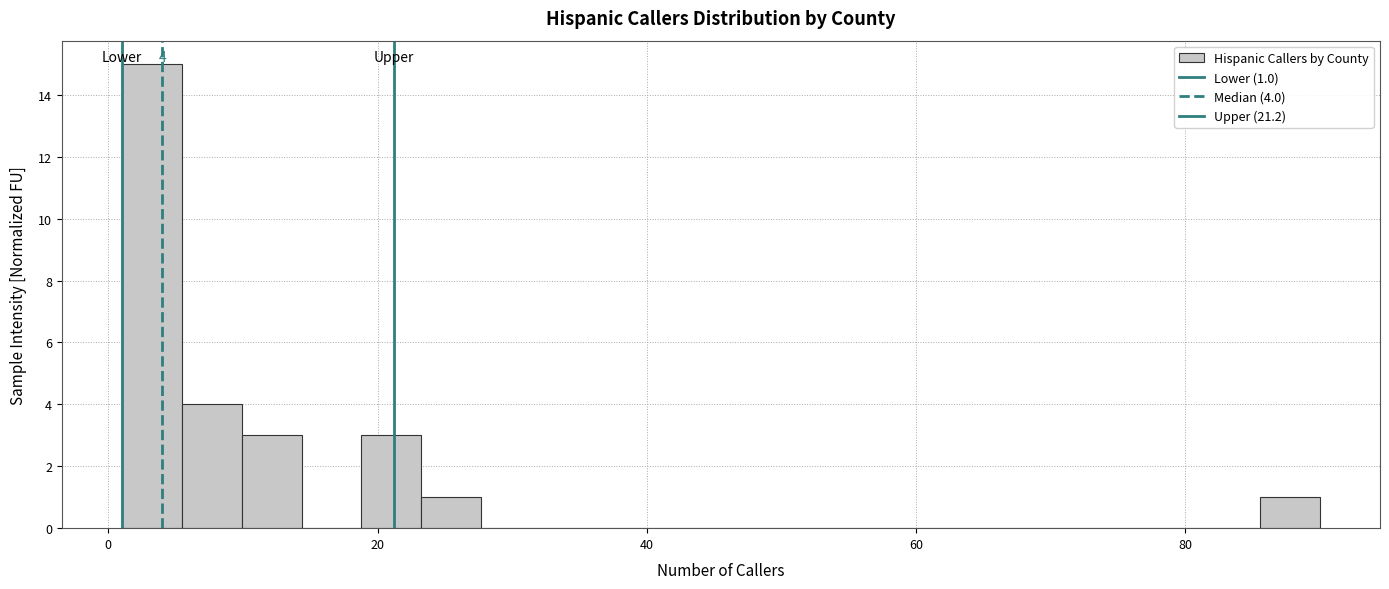

Around what value on the x-axis is the tallest bar? Give the approximate position of its centre, as read against the axis.

4